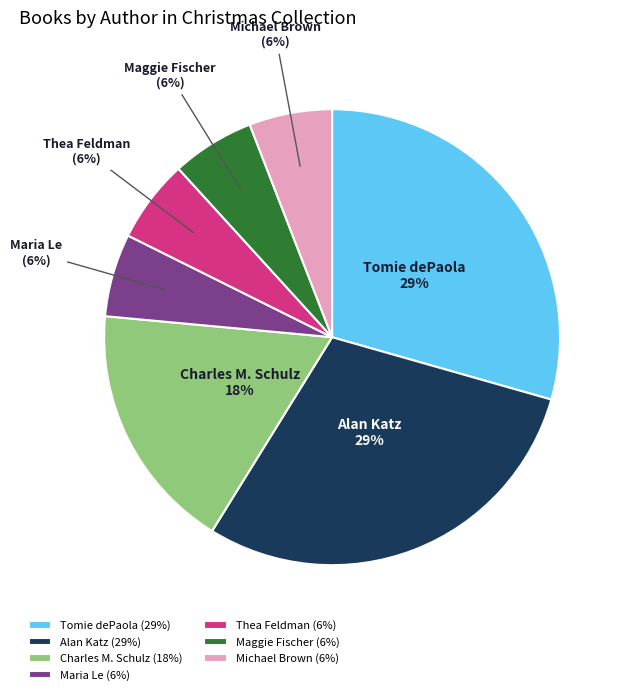

To the nearest percent, what portion does Charles M. Schulz represent?

18%